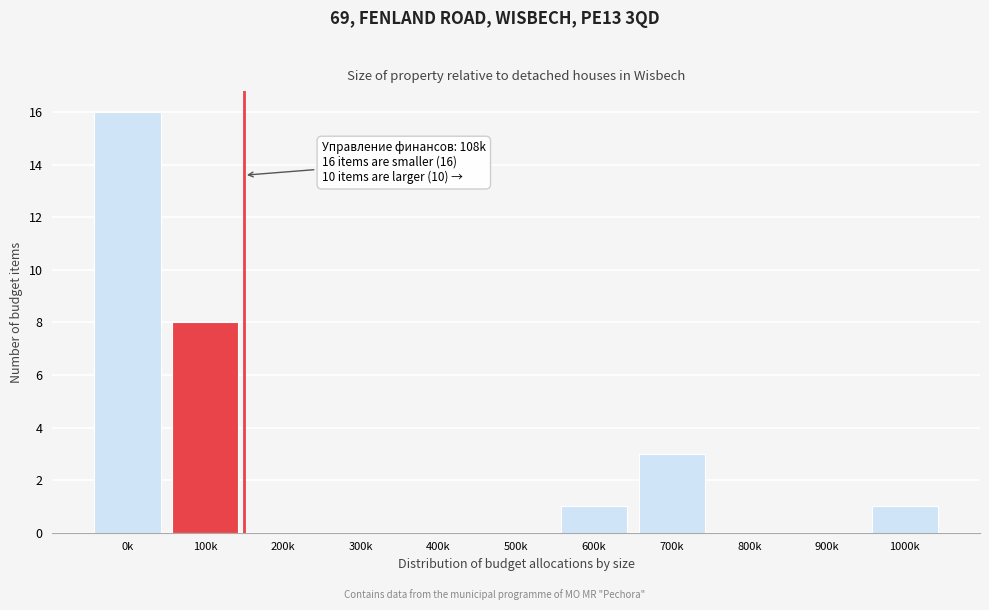

Reading right to left, transcribe all the data shown in this chart.

1000k=1	900k=0	800k=0	700k=3	600k=1	500k=0	400k=0	300k=0	200k=0	100k=8	0k=16